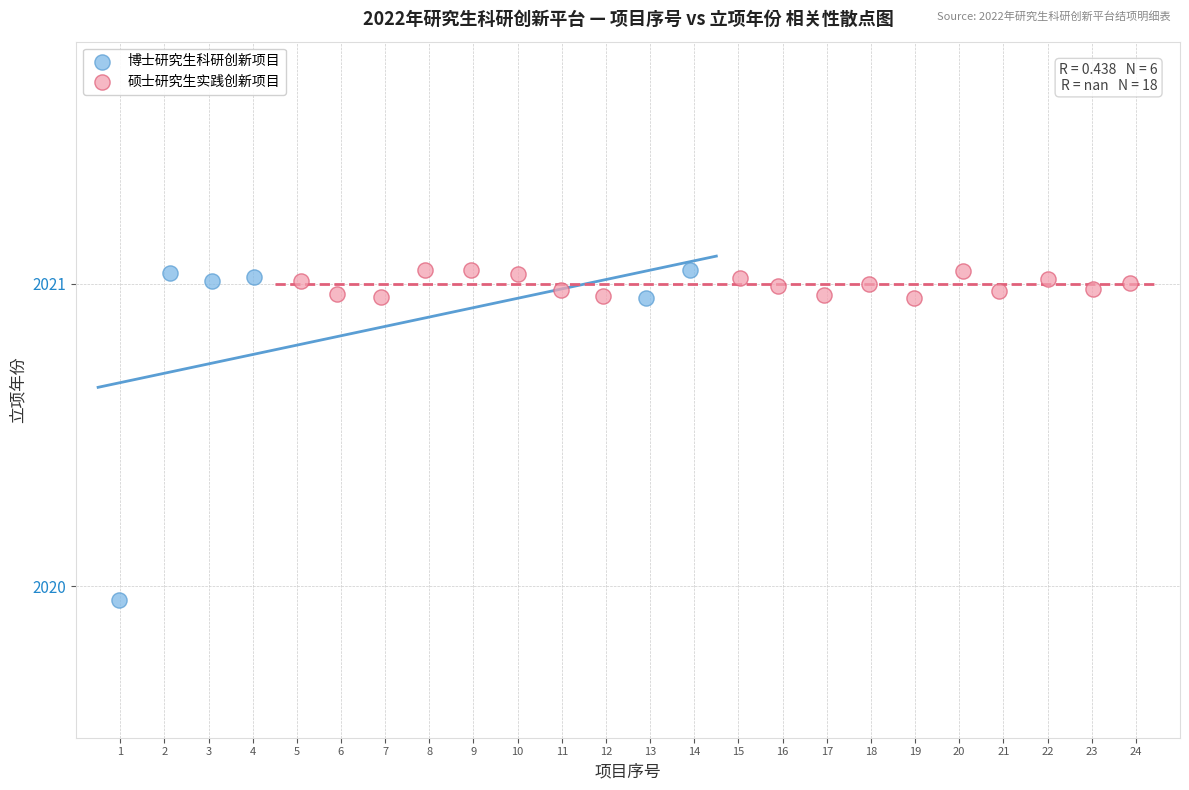

Which series contains the lowest Y value?

博士研究生科研创新项目